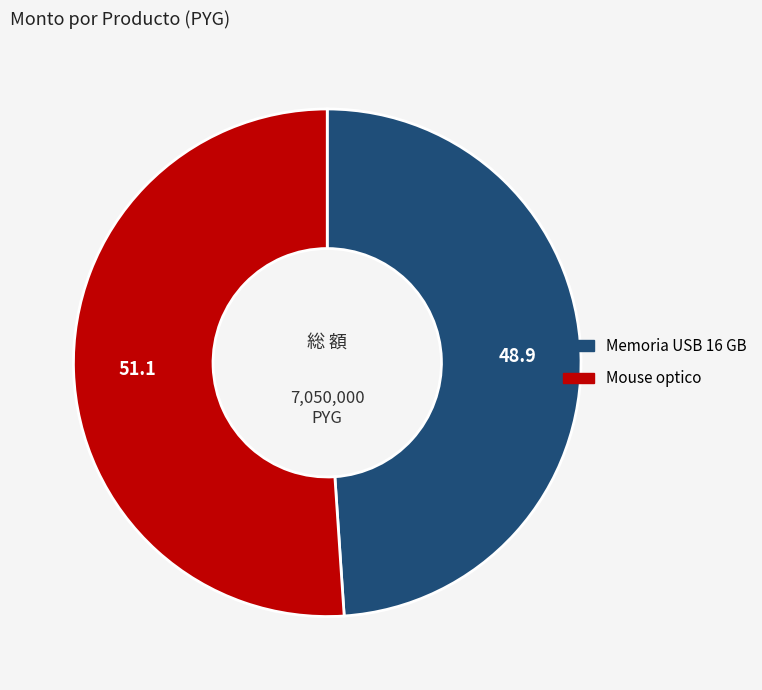

Approximately how many times larger is the value at Memoria USB 16 GB compared to Mouse optico?

1.0